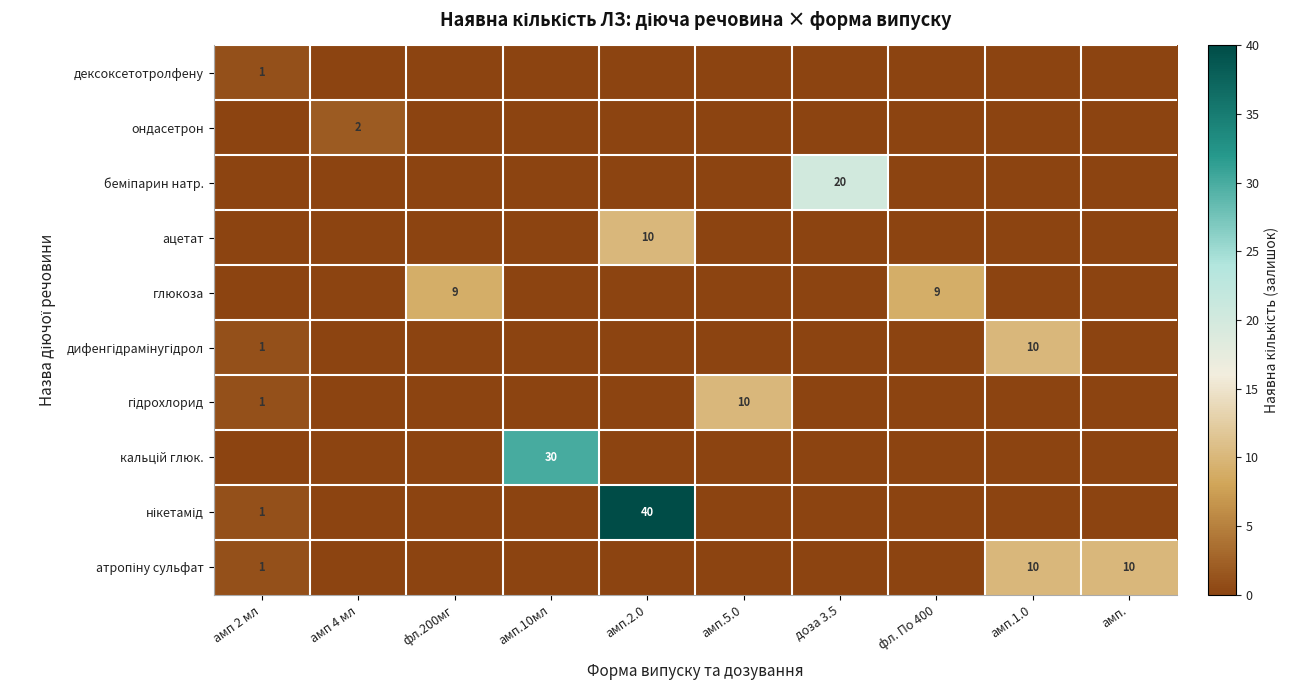

How many distinct data groups are displayed?

10